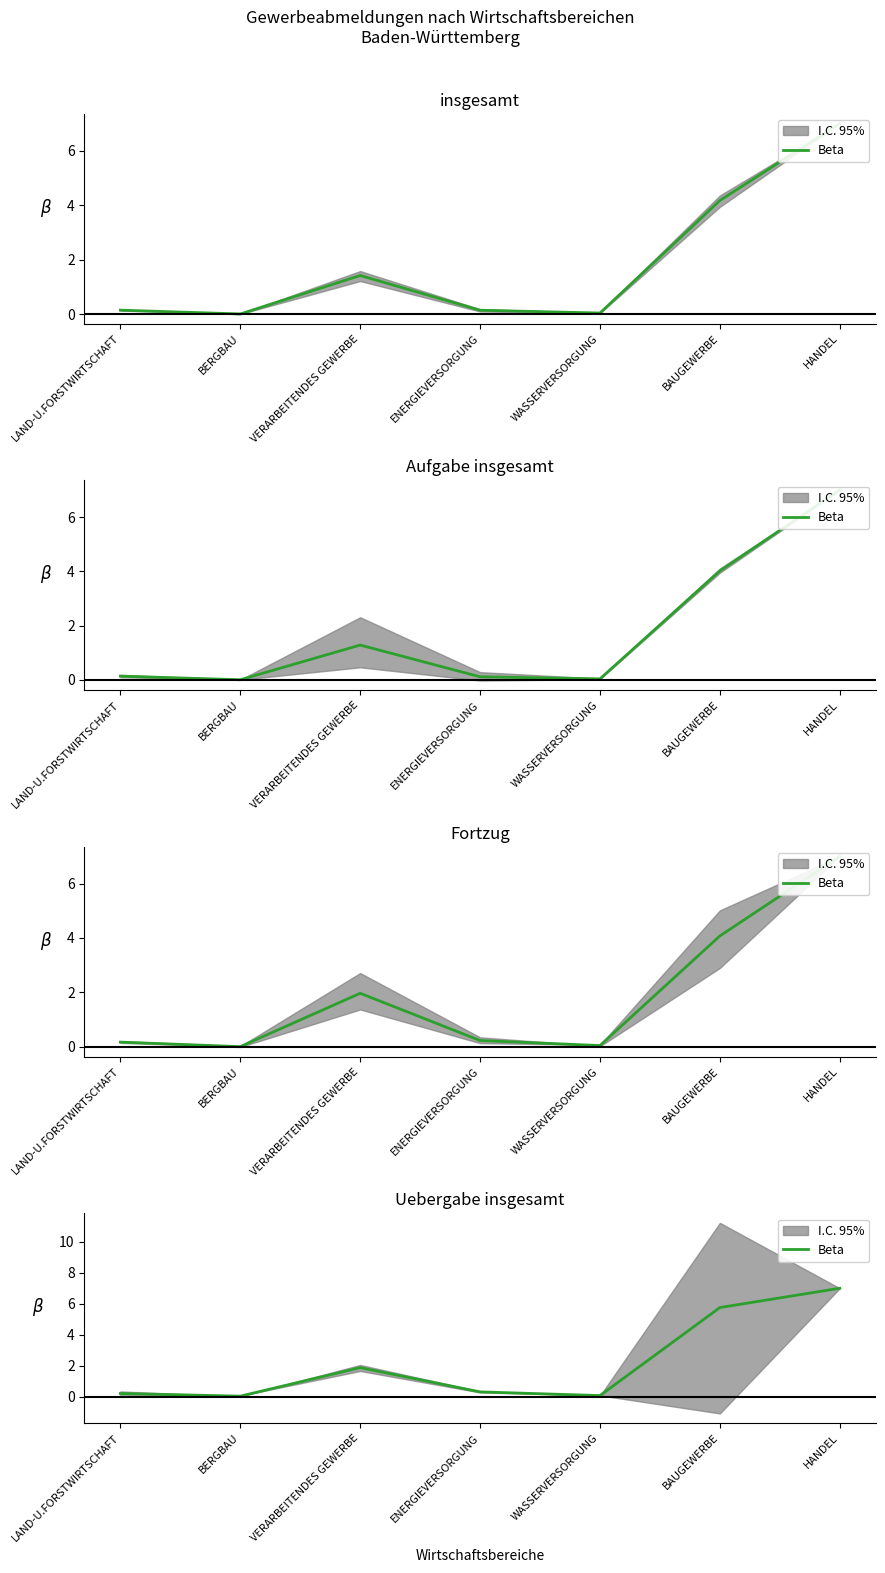

What position from the left is BERGBAU?

2